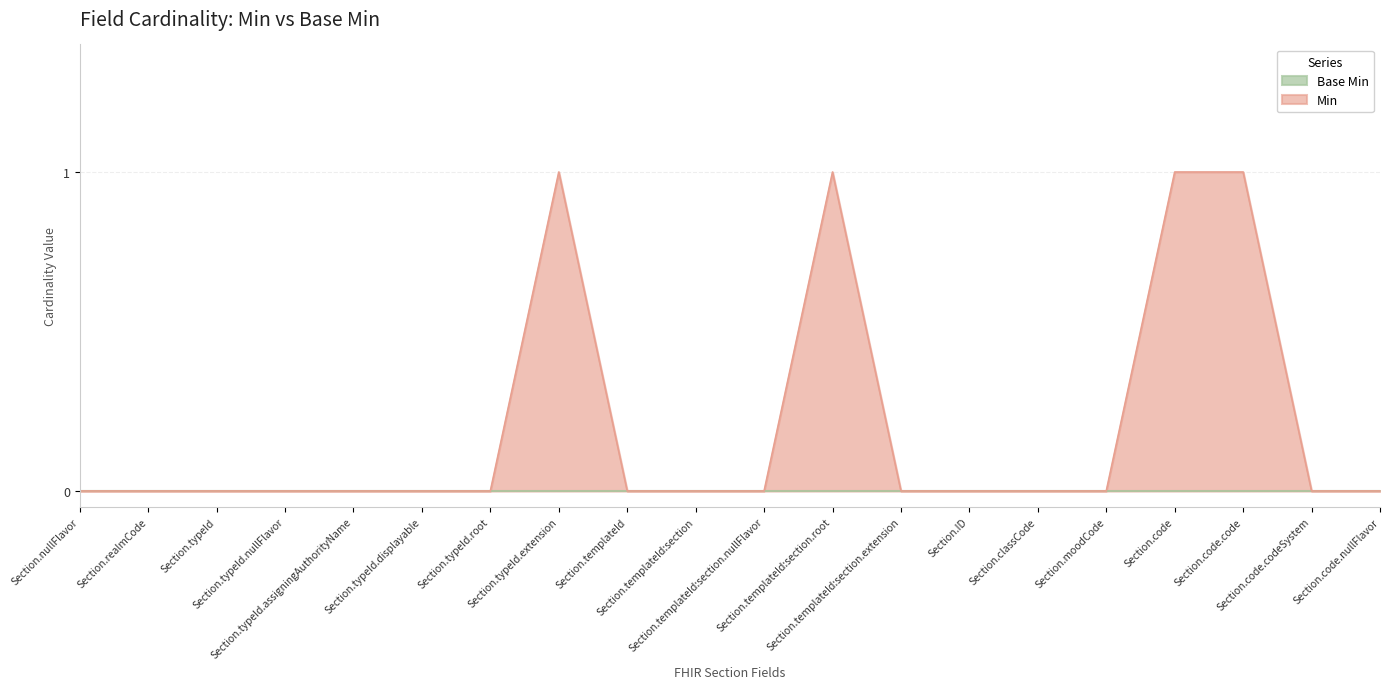

How many values are between 0 and 1?

20